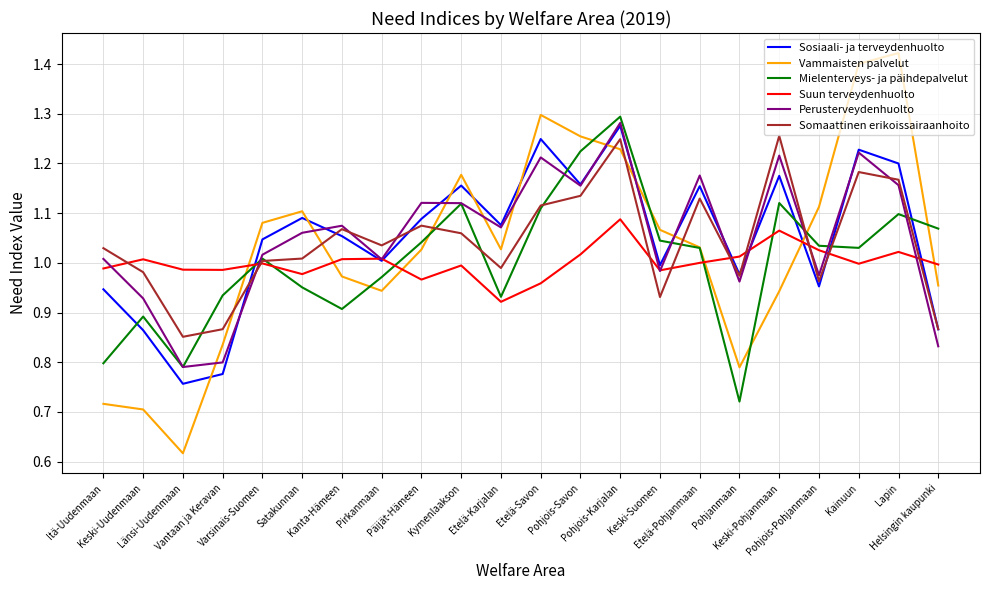

True or false: Suun terveydenhuolto and Mielenterveys- ja päihdepalvelut intersect in this chart.

True